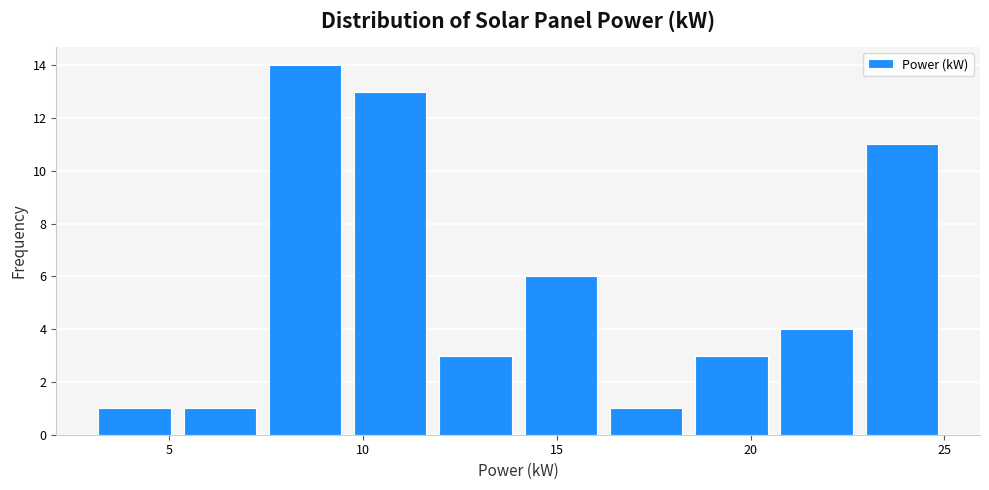

Reading left to right, transcribe this chart: for each bar, give the range it covers on the x-axis and its height. Neither the bar edges nor the heights are printed on the chart, so give them approximately, as read against the axes.

3.0 to 5.2: 1
5.2 to 7.4: 1
7.4 to 9.6: 14
9.6 to 11.8: 13
11.8 to 14.0: 3
14.0 to 16.2: 6
16.2 to 18.4: 1
18.4 to 20.6: 3
20.6 to 22.8: 4
22.8 to 25.0: 11